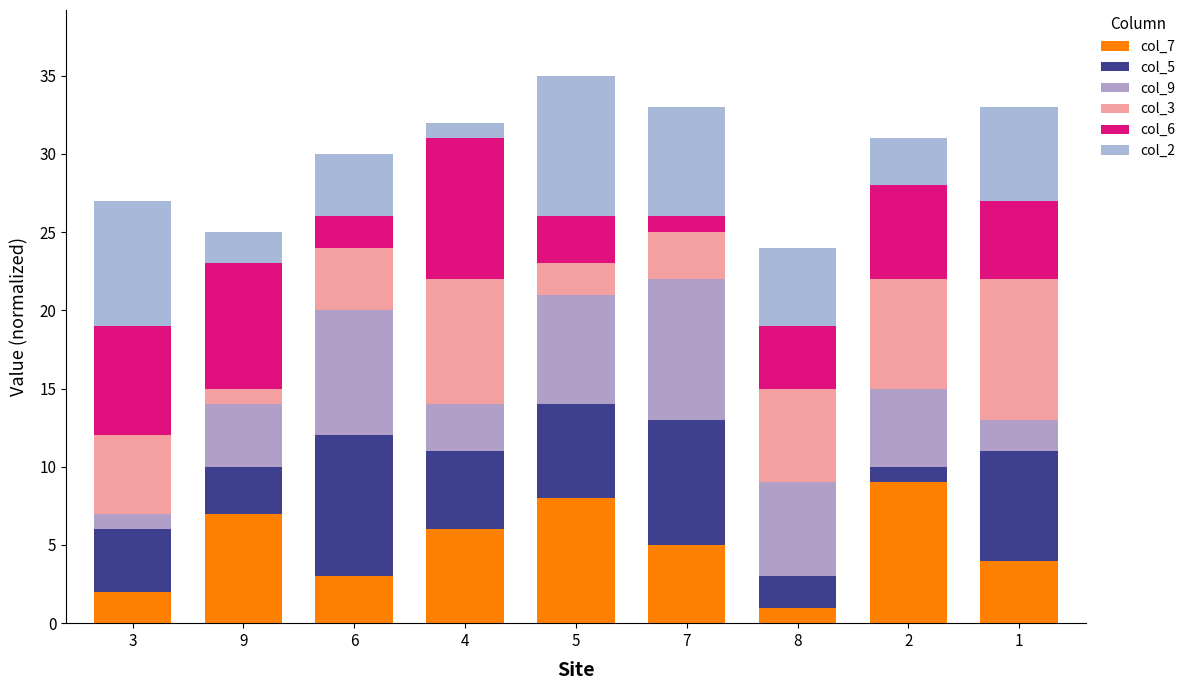

What are all the series names shown in the legend?

col_7, col_5, col_9, col_3, col_6, col_2